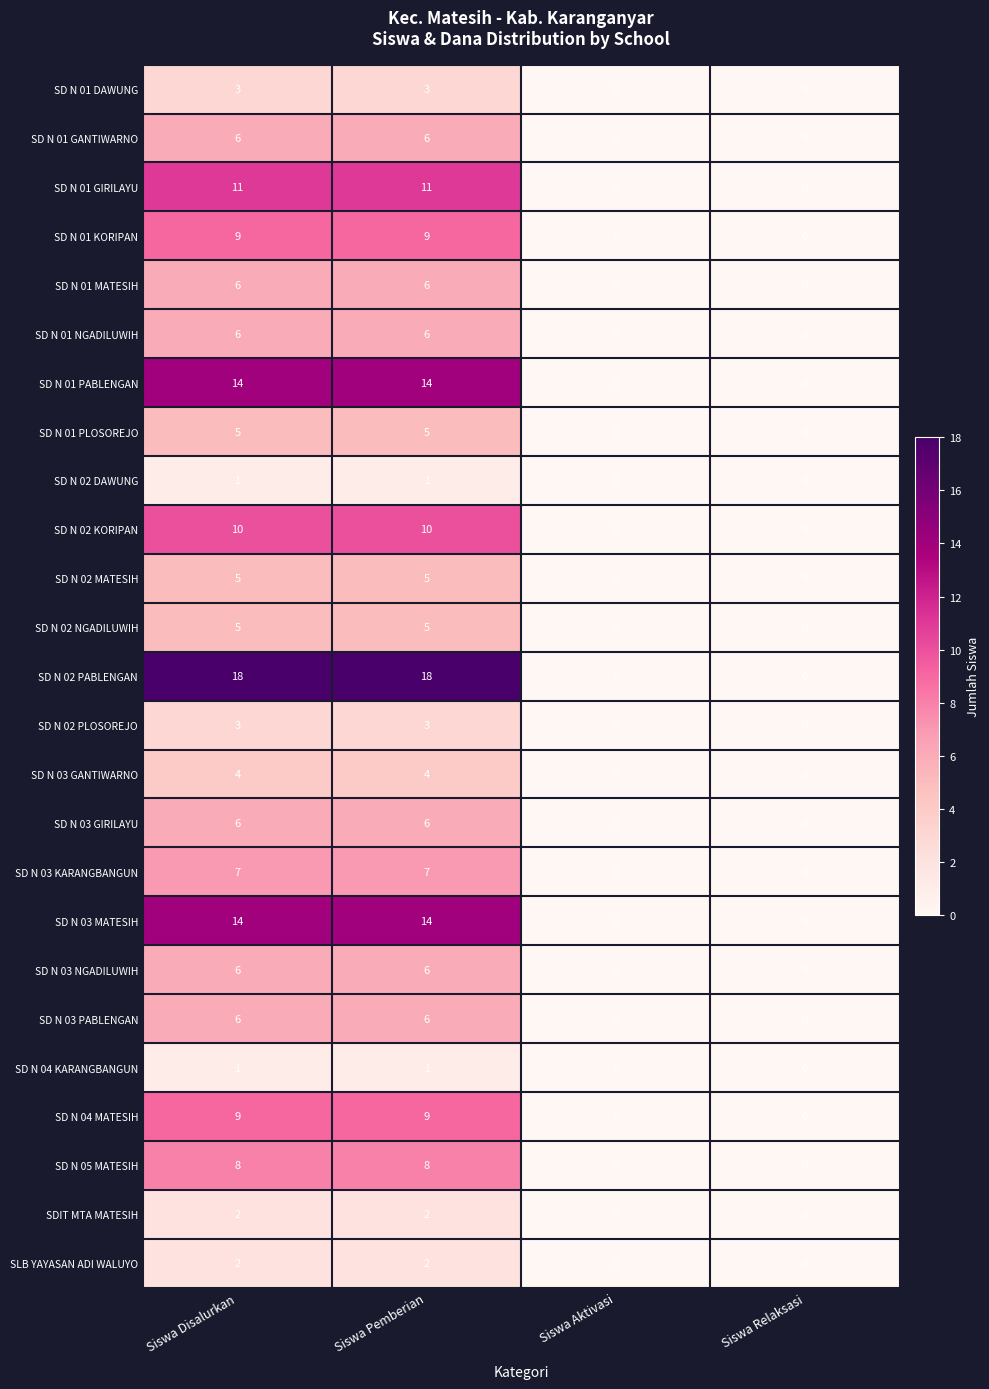

Which series has the widest spread of values?

SD N 02 PABLENGAN